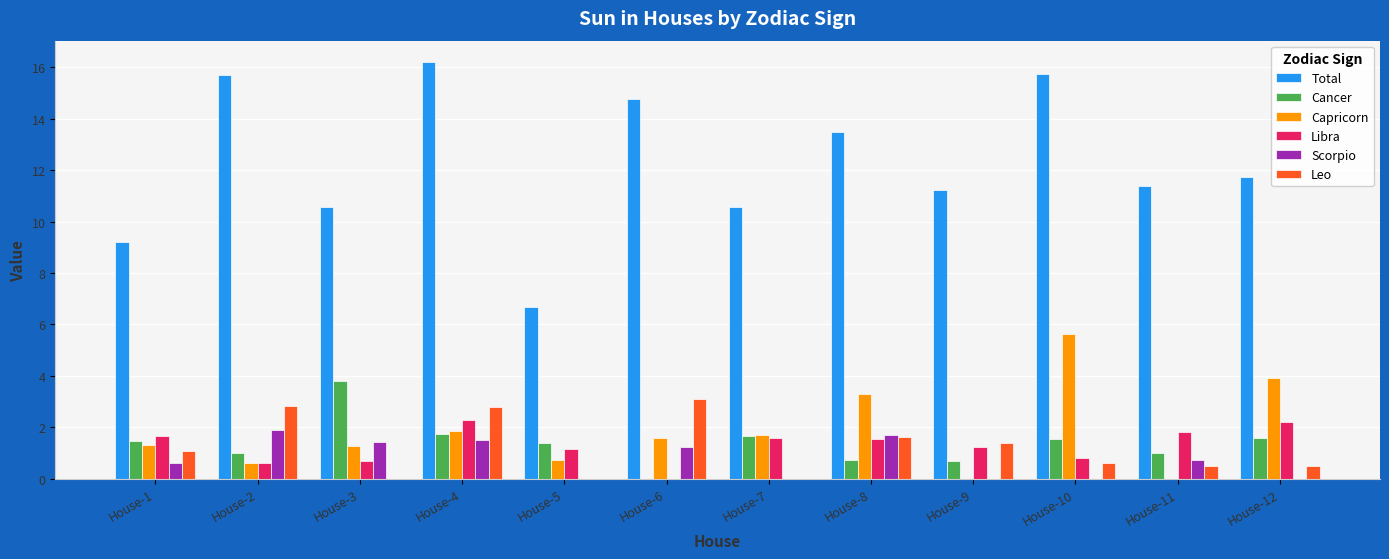

How many groups of bars are there?

12